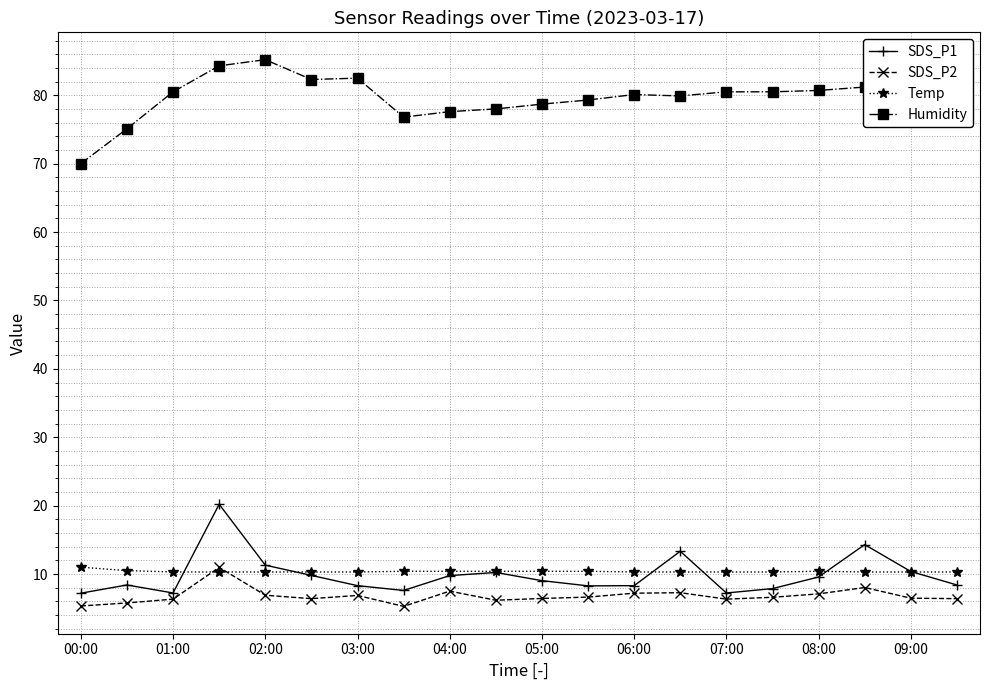

What is the value of the Humidity point at the 16th from the left?

80.5